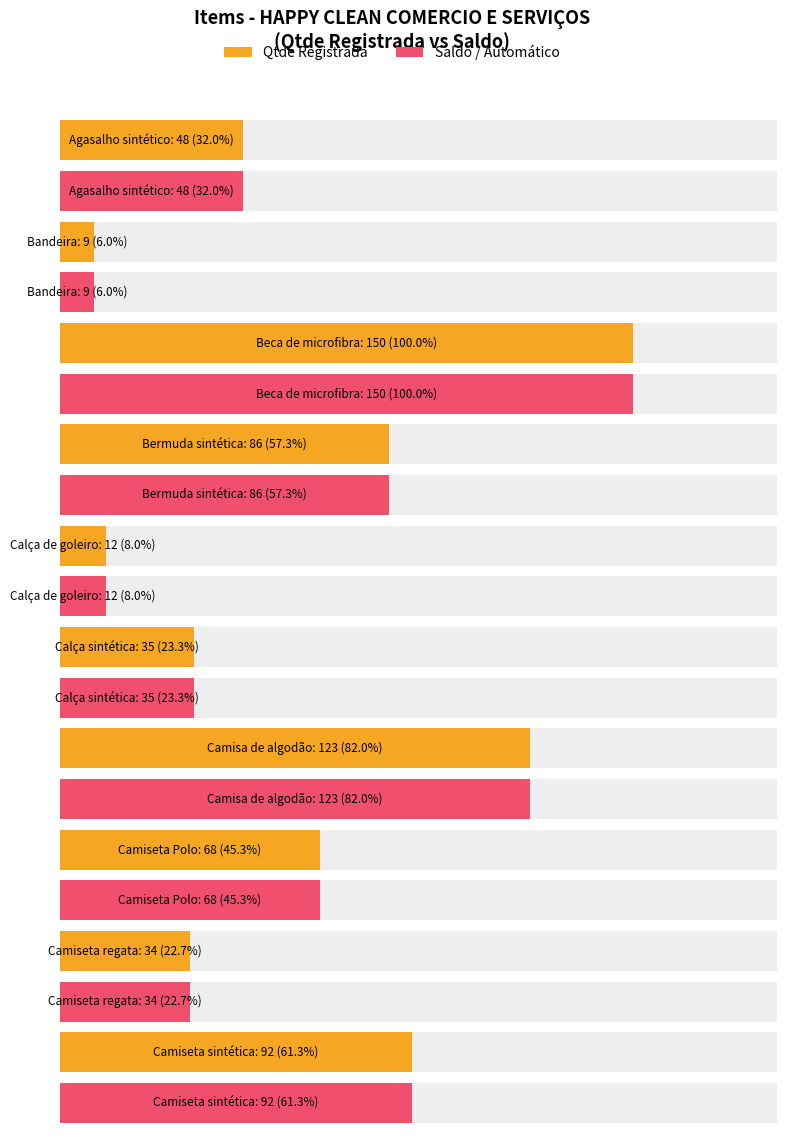

What is the total value across all series at 1?

96